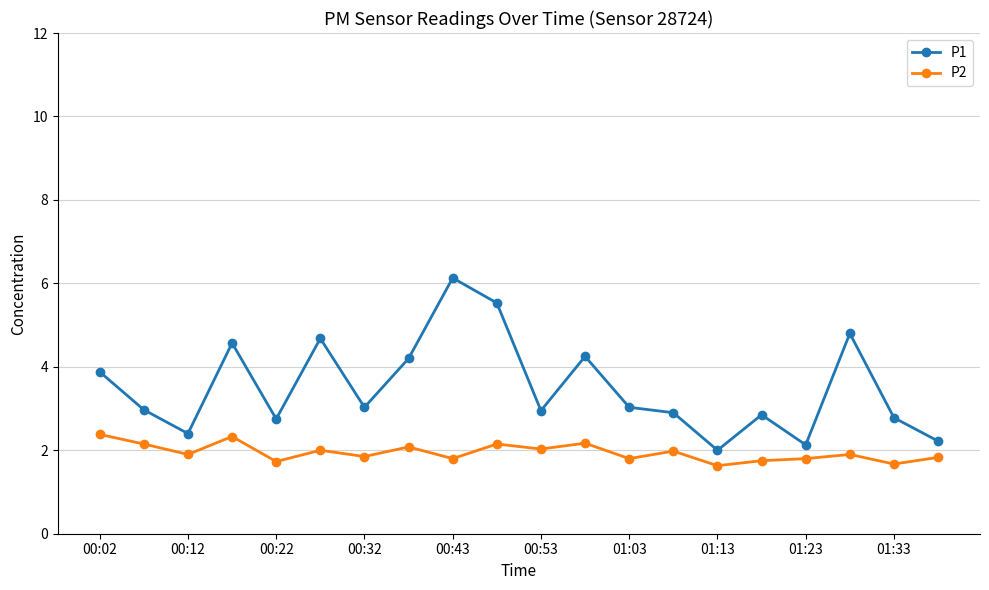

At how many categories does at least one series exceed 5?

2